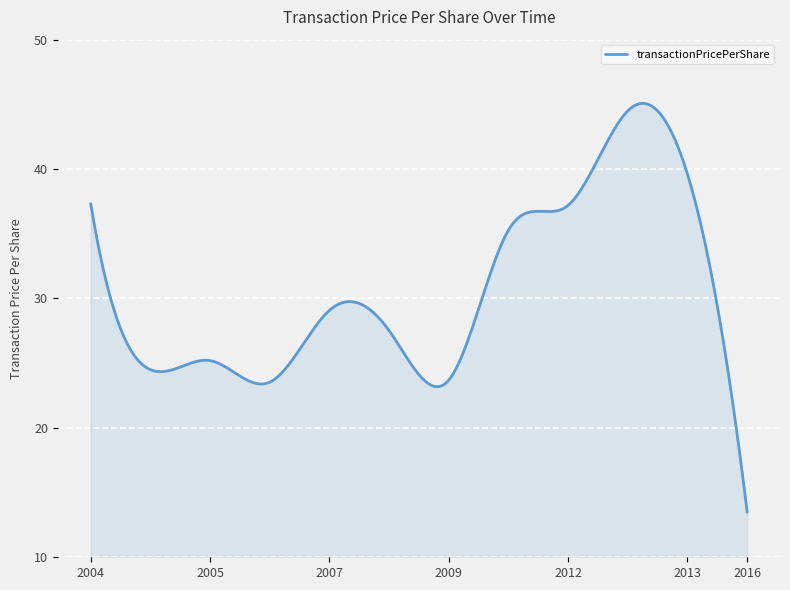

What is the difference between the maximum and minimum values?

31.6